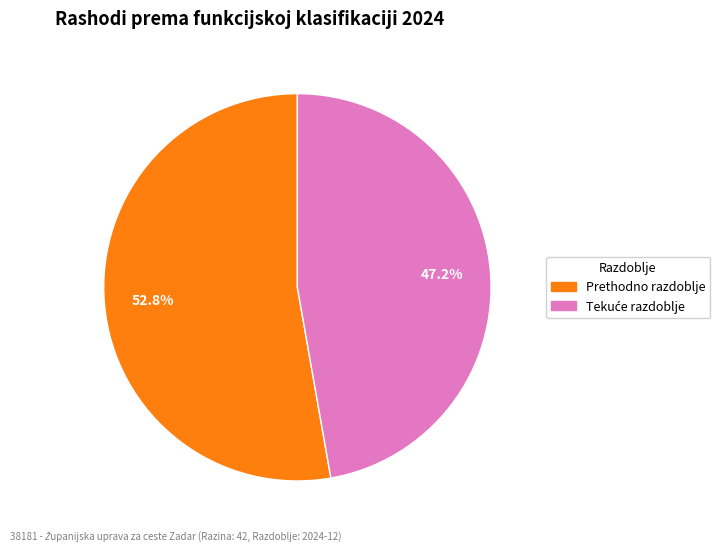

Does any single category account for the majority?

Yes